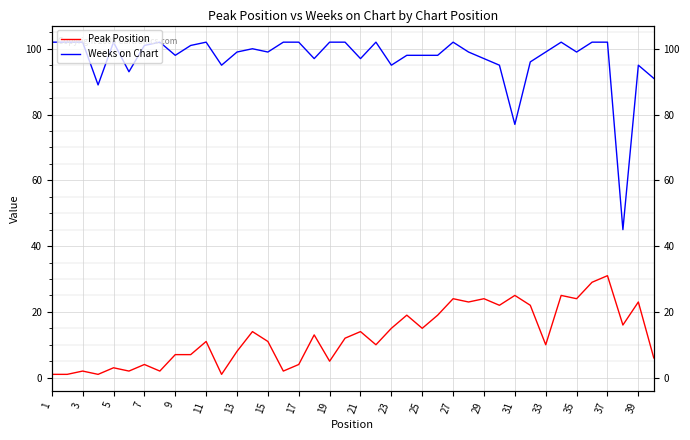

Does the chart display data point markers on the line(s)?

No